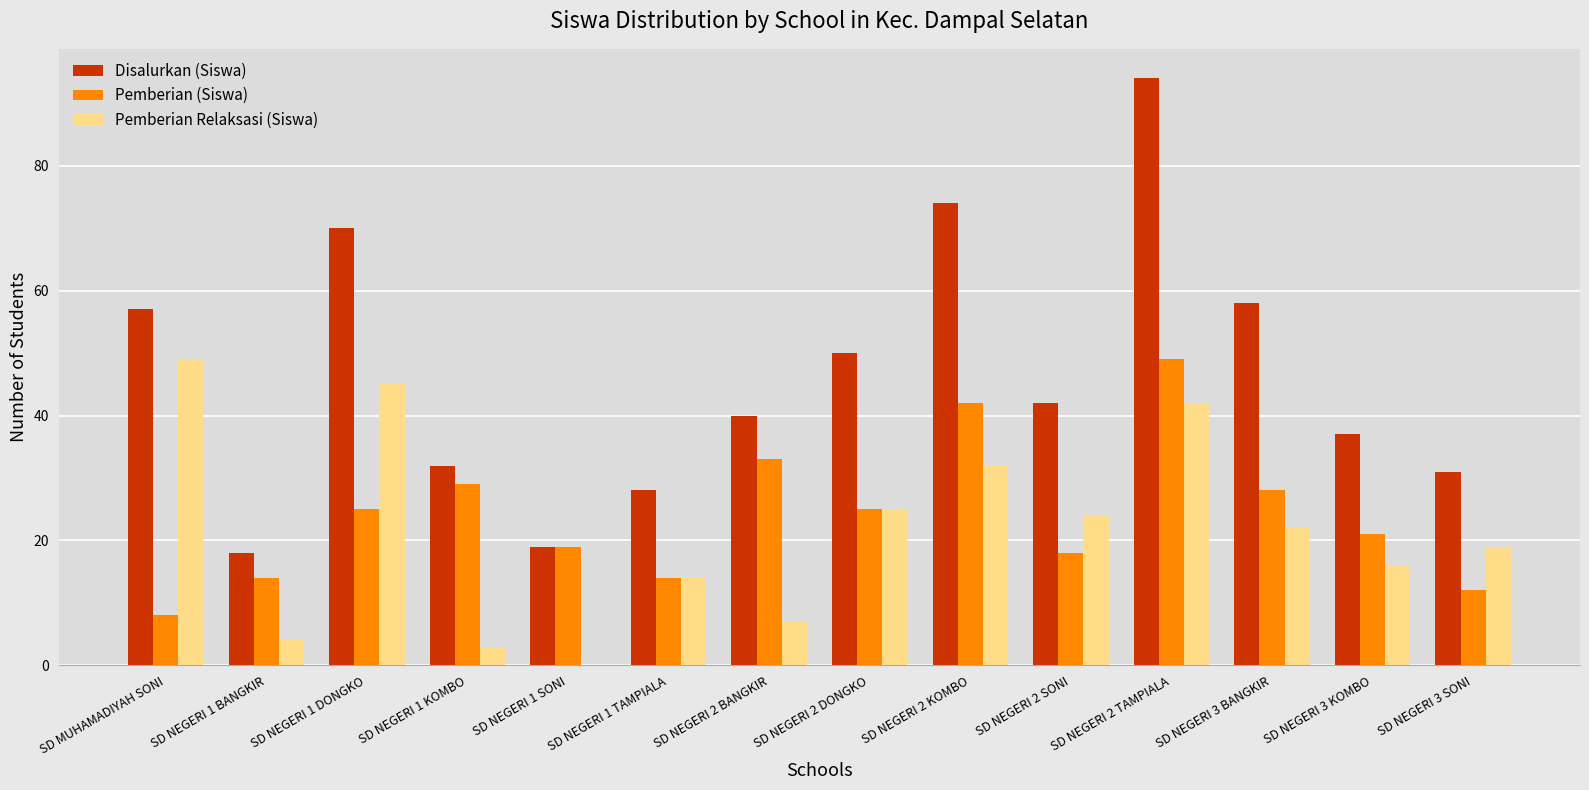

Is the value of Disalurkan (Siswa) at SD NEGERI 1 SONI greater than the value of Pemberian (Siswa) at SD NEGERI 1 KOMBO?

No